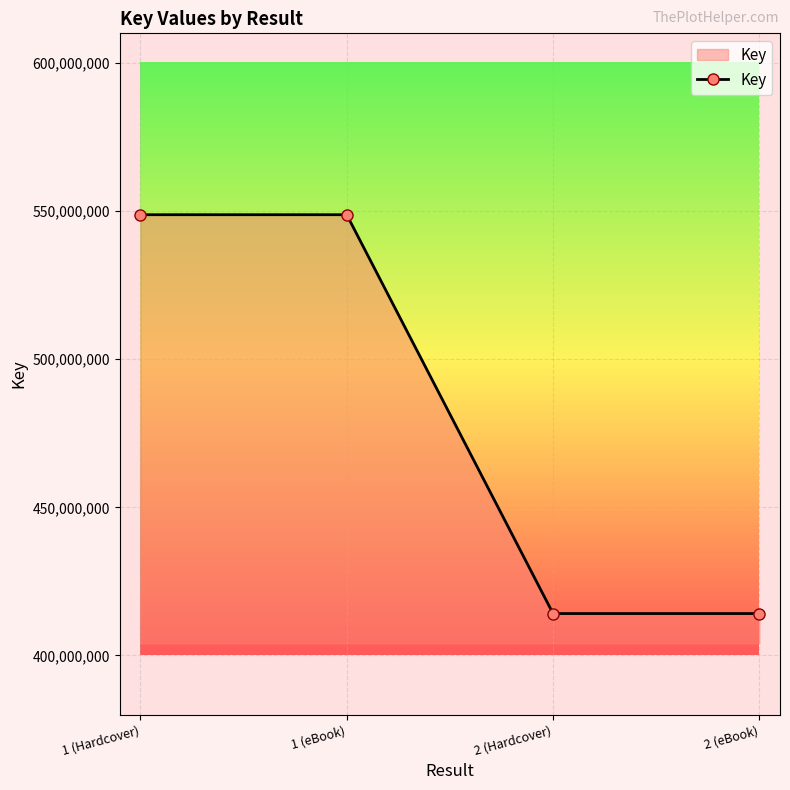

What is the smallest value displayed?

414137928